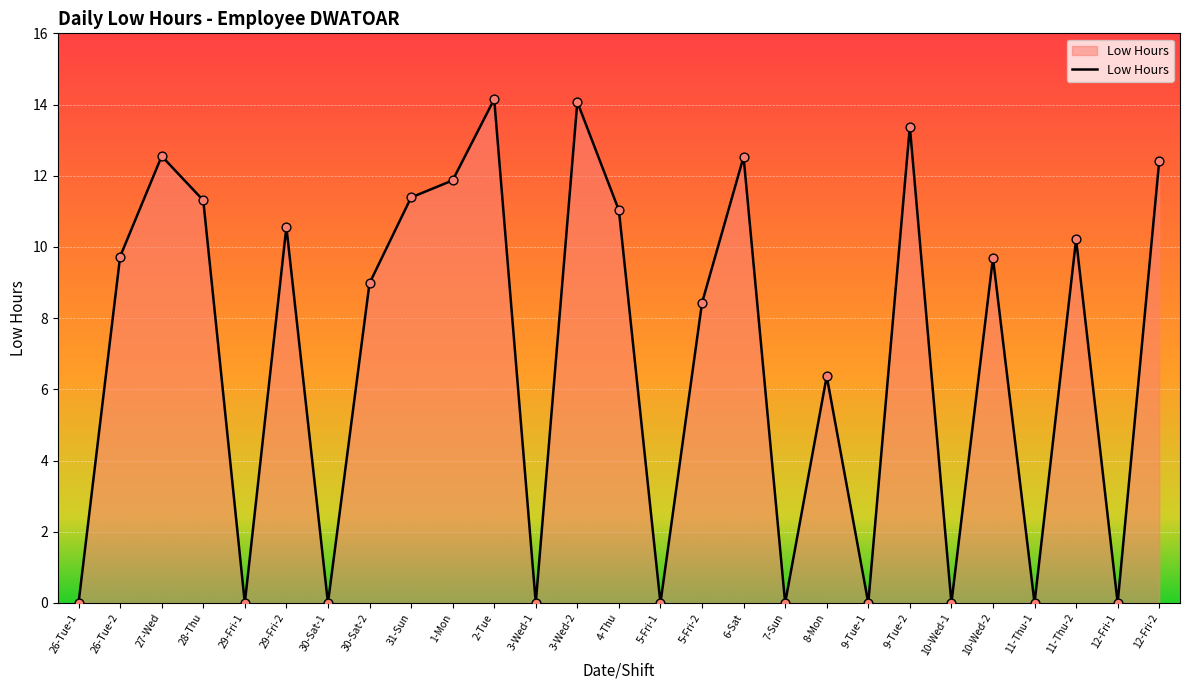

Which has a higher value, 9-Tue-2 or 10-Wed-2?

9-Tue-2